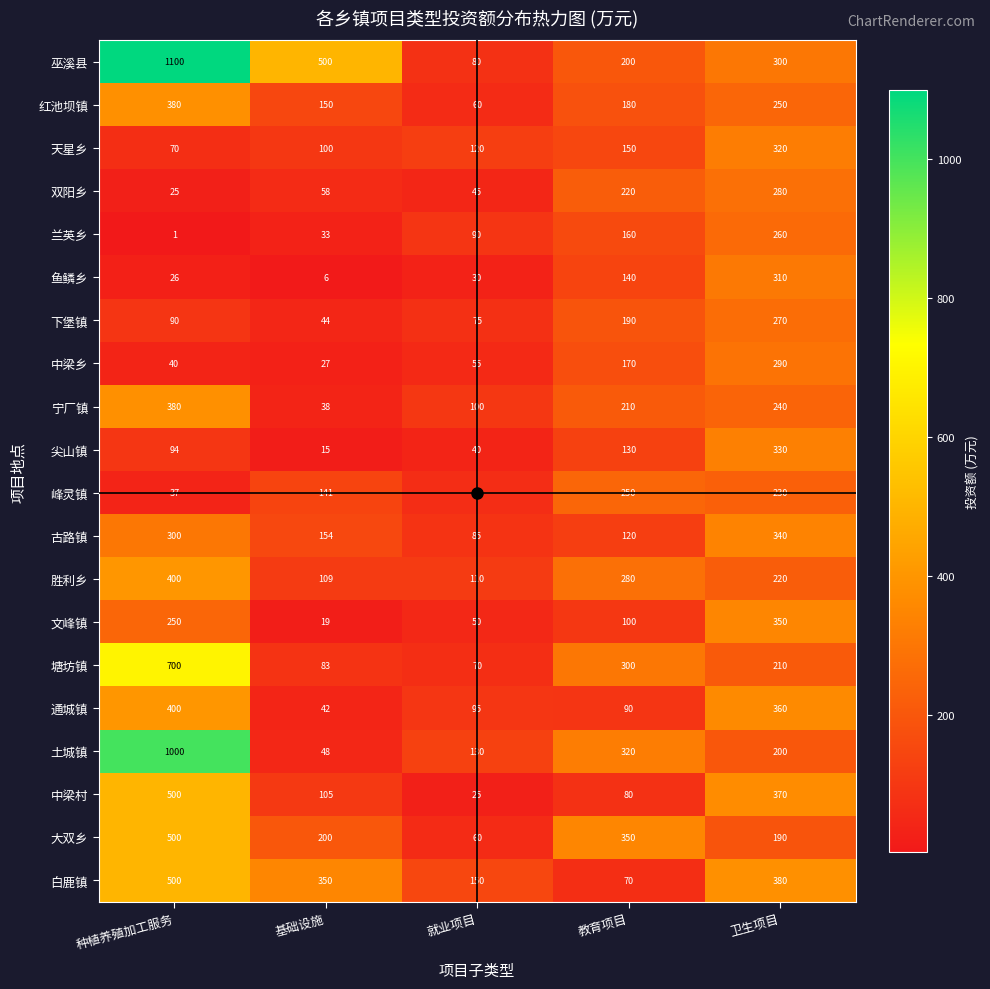

At which label does 中梁村 reach its minimum?

就业项目